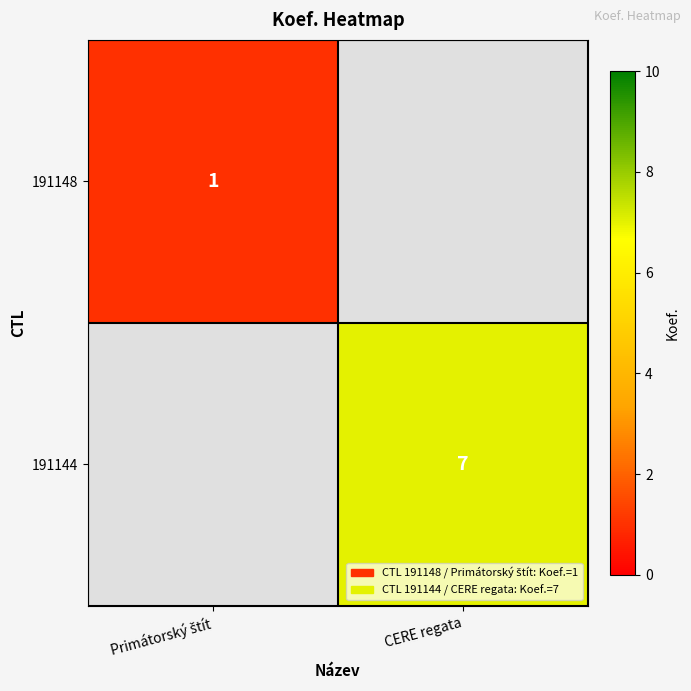

Is it true that 191144 equals 7 at CERE regata?

True